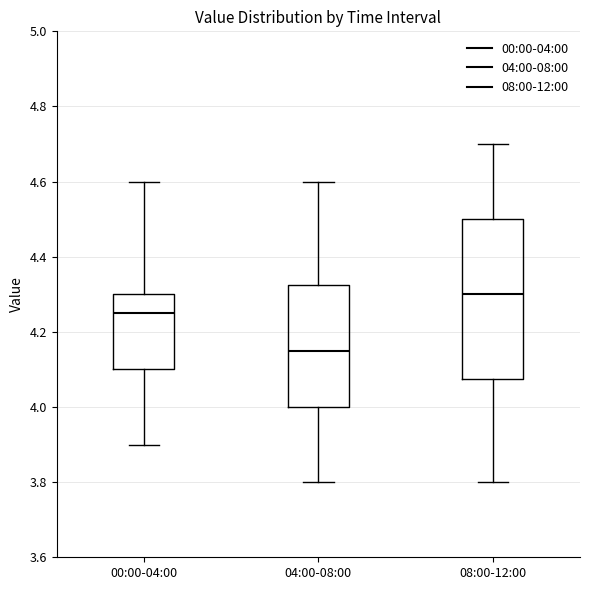

Which box is the tallest, from its lower edge to its upper edge?

08:00-12:00